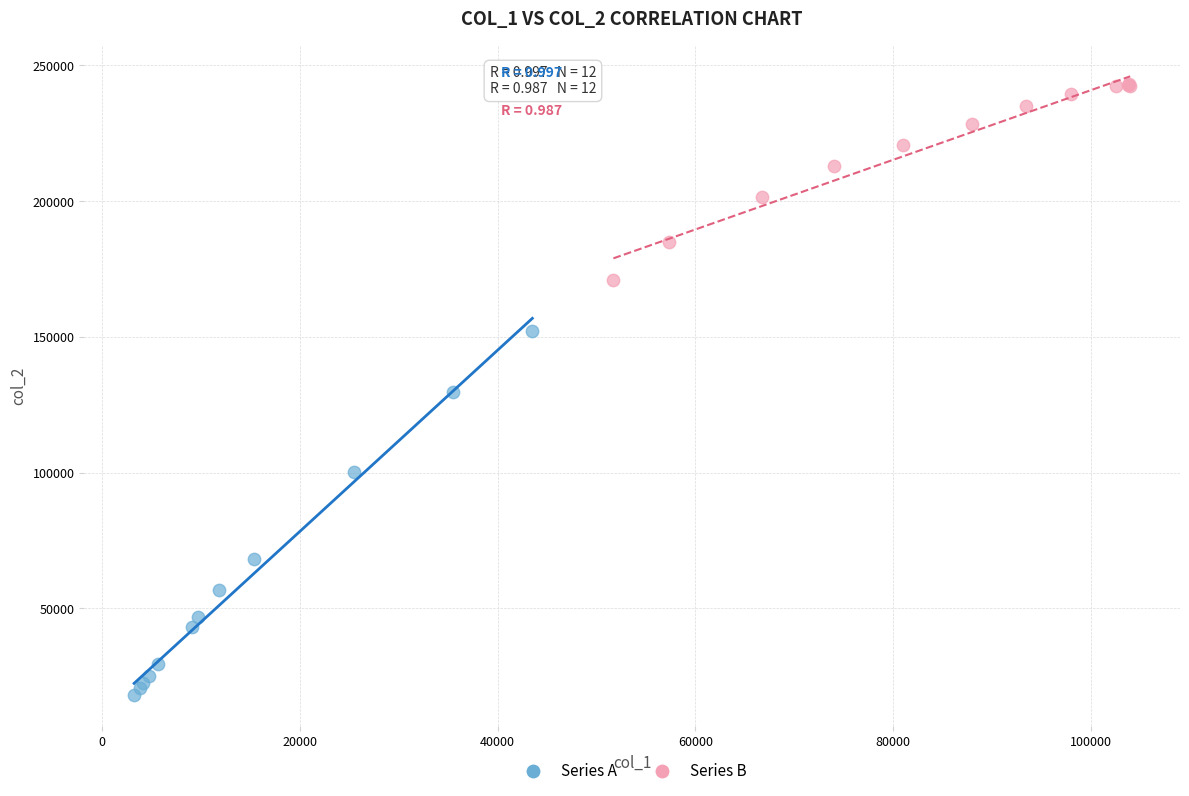

Which series contains the highest Y value?

Series B